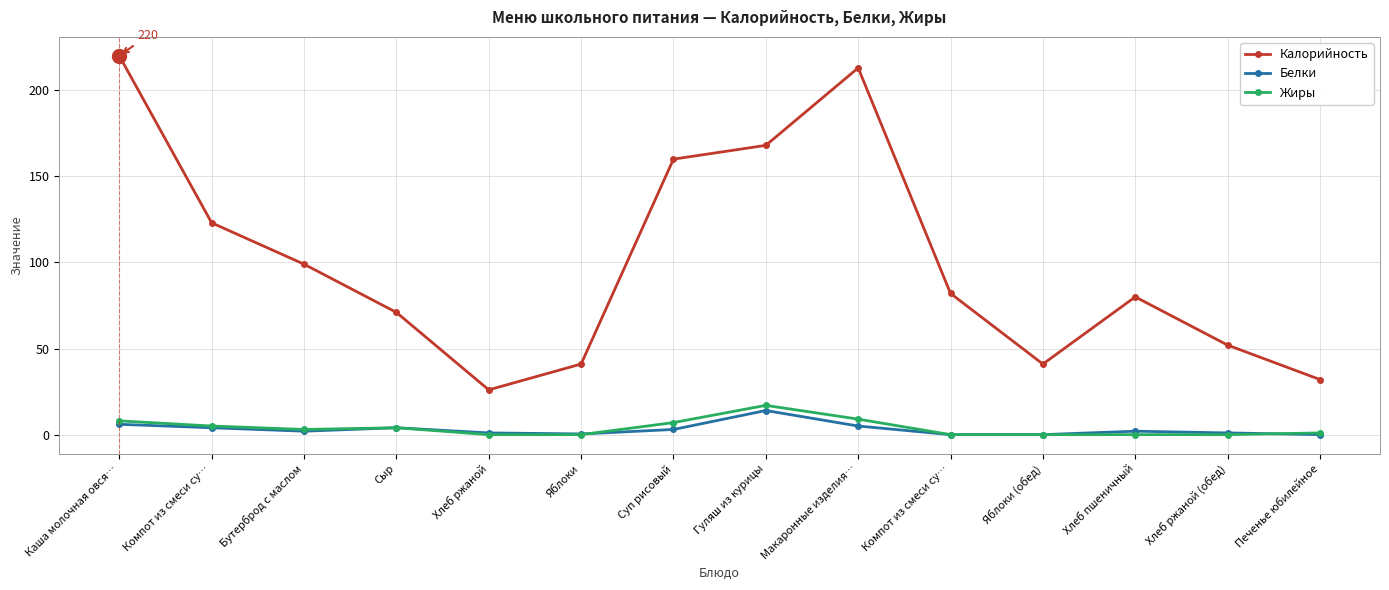

What is the spread (max minus min) of values at Бутерброд с маслом?

97.0